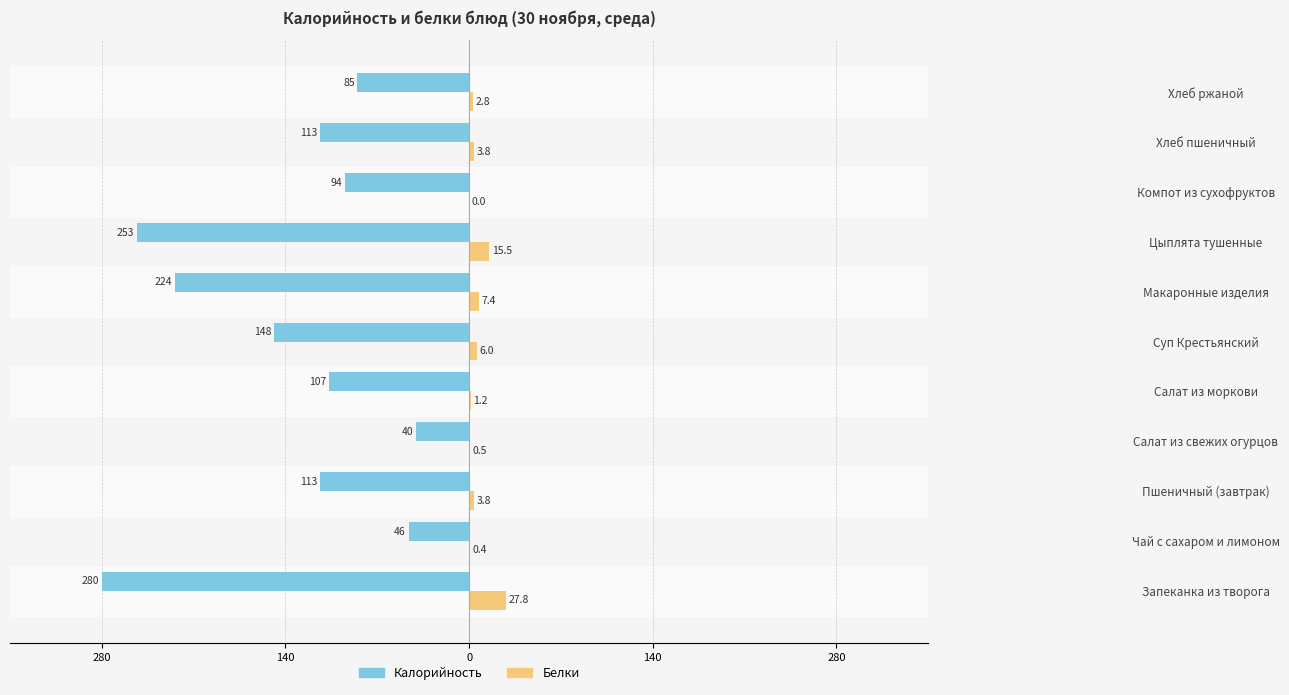

What are all the series names shown in the legend?

Калорийность, Белки